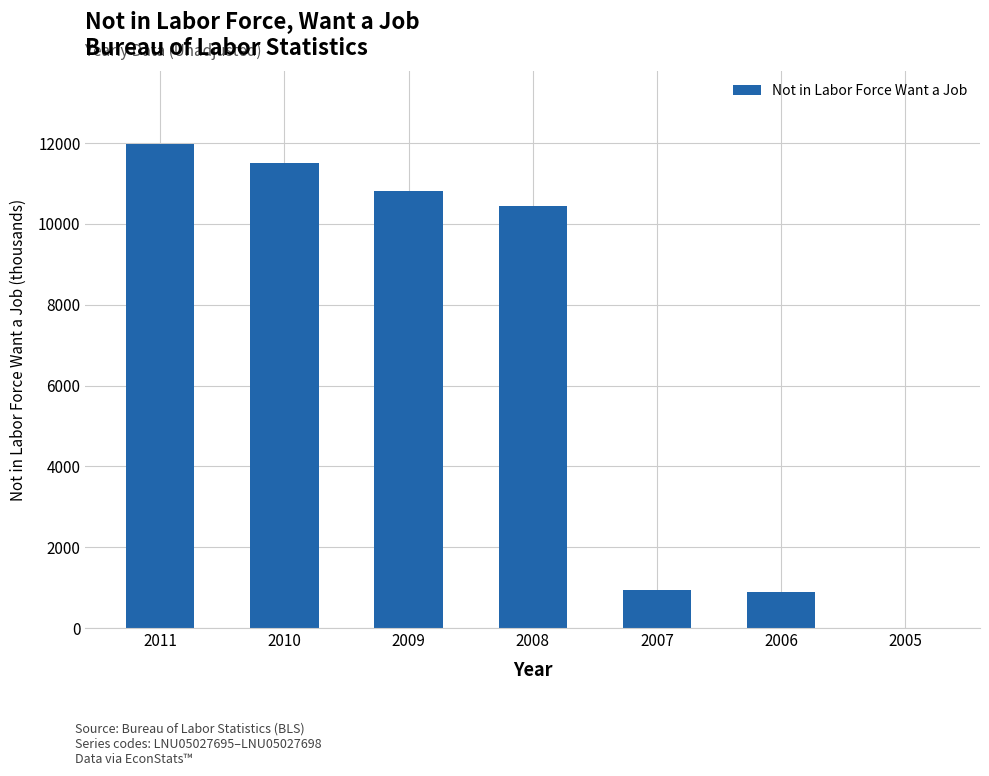

The value at 2008 is 16495.5. True or false?

False